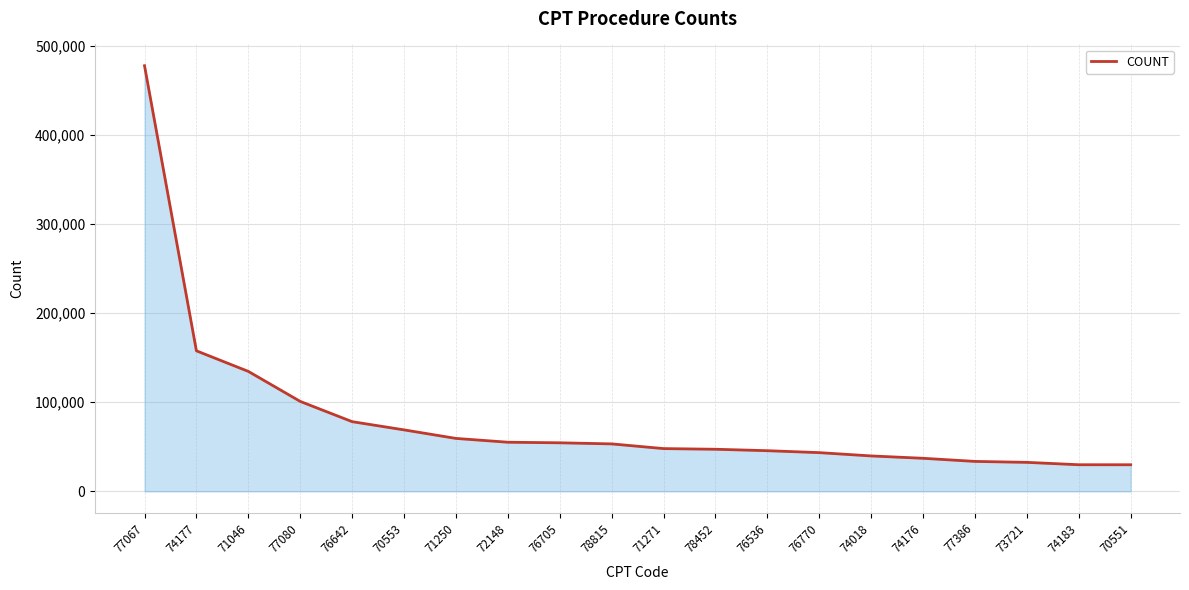

True or false: the data shows 71895 at 76770.

False